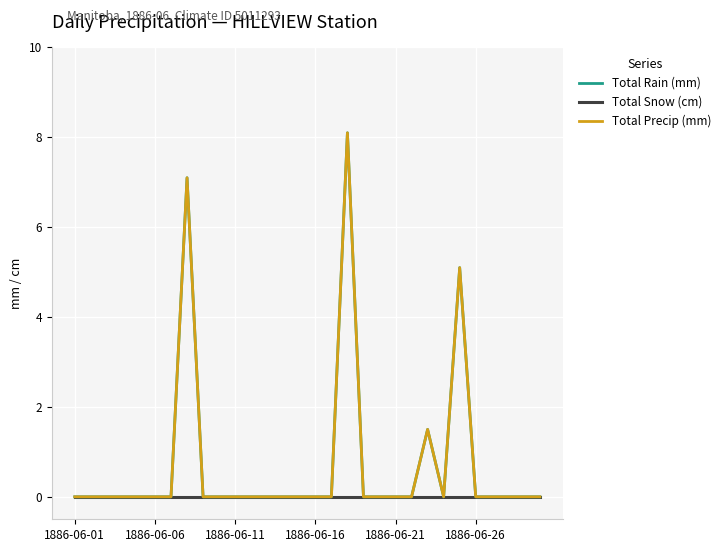

Does the chart display data point markers on the line(s)?

No